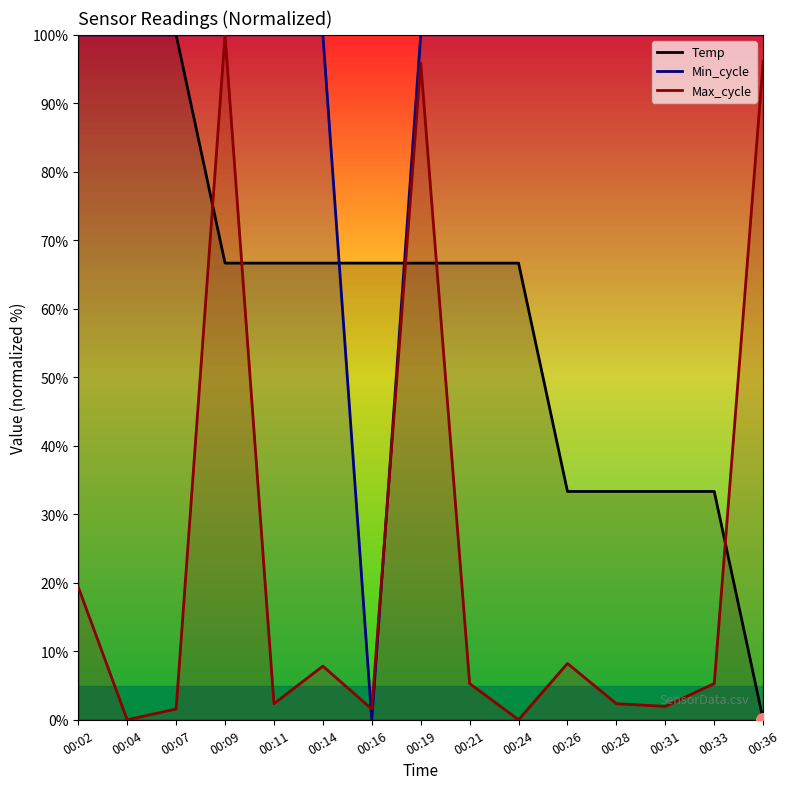

Reading left to right, list all the values displayed in this chart.

Temp: 100.0	100.0	100.0	66.7	66.7	66.7	66.7	66.7	66.7	66.7	33.3	33.3	33.3	33.3	0.0
Min_cycle: 100.0	100.0	100.0	100.0	100.0	100.0	0.0	100.0	100.0	100.0	100.0	100.0	100.0	100.0	100.0
Max_cycle: 19.4	0.0	1.6	100.0	2.3	7.8	1.6	95.9	5.3	0.0	8.2	2.3	2.0	5.3	96.1